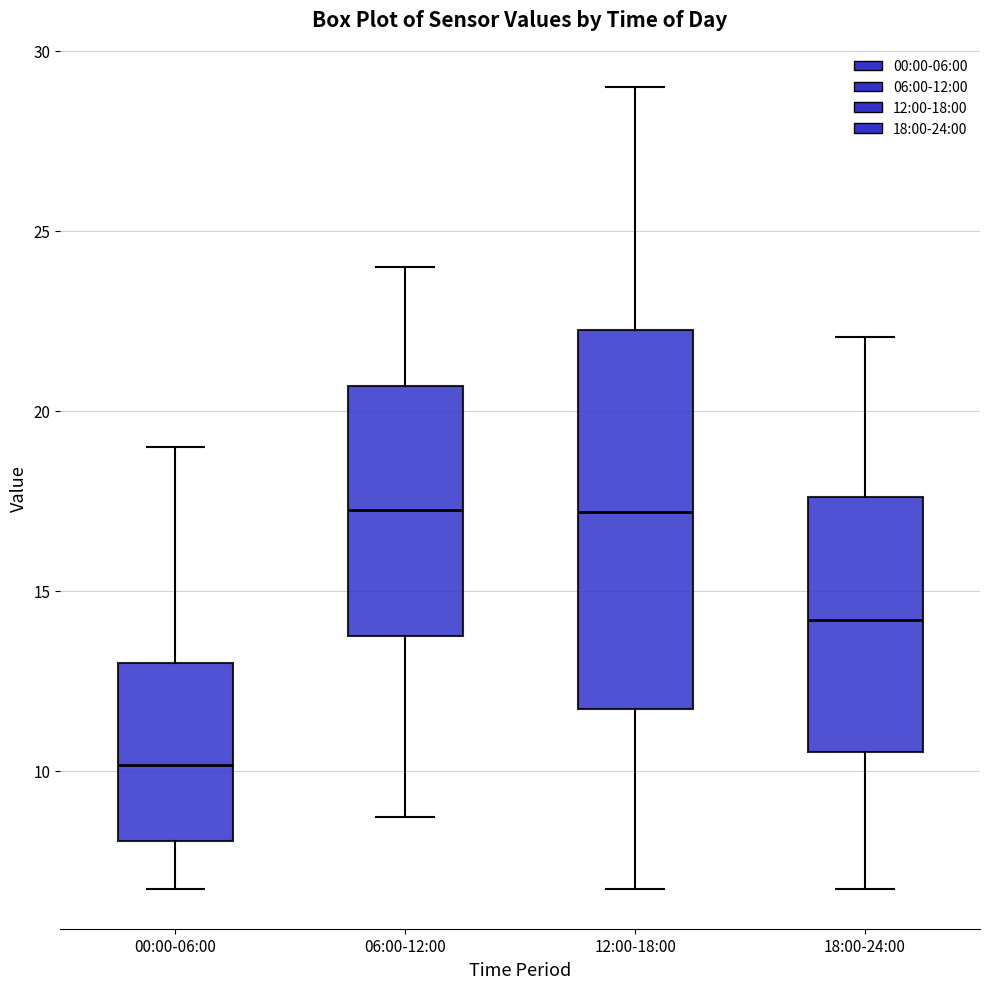

Reading left to right, transcribe this box plot: for each box, give where its median line is, the range the box spans, and where its two whiskers end, as read against the y-axis. The values are not printed on the chart, so give them approximately, as read against the axis.

00:00-06:00: median 10.0, box 8.0 to 13.0, whiskers 6.5 to 19.0
06:00-12:00: median 17.5, box 13.5 to 20.5, whiskers 8.5 to 24.0
12:00-18:00: median 17.0, box 11.5 to 22.0, whiskers 6.5 to 29.0
18:00-24:00: median 14.0, box 10.5 to 17.5, whiskers 6.5 to 22.0